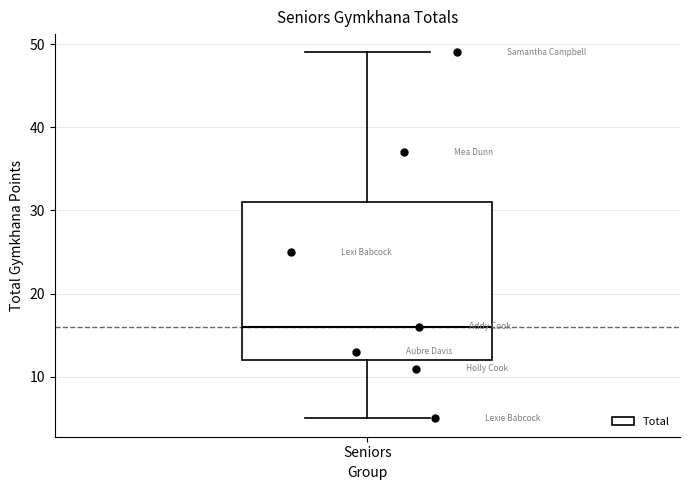

Where does the lower whisker of the box for Seniors end on the y-axis? The values are not printed on the chart, so give them approximately, as read against the axis.

5